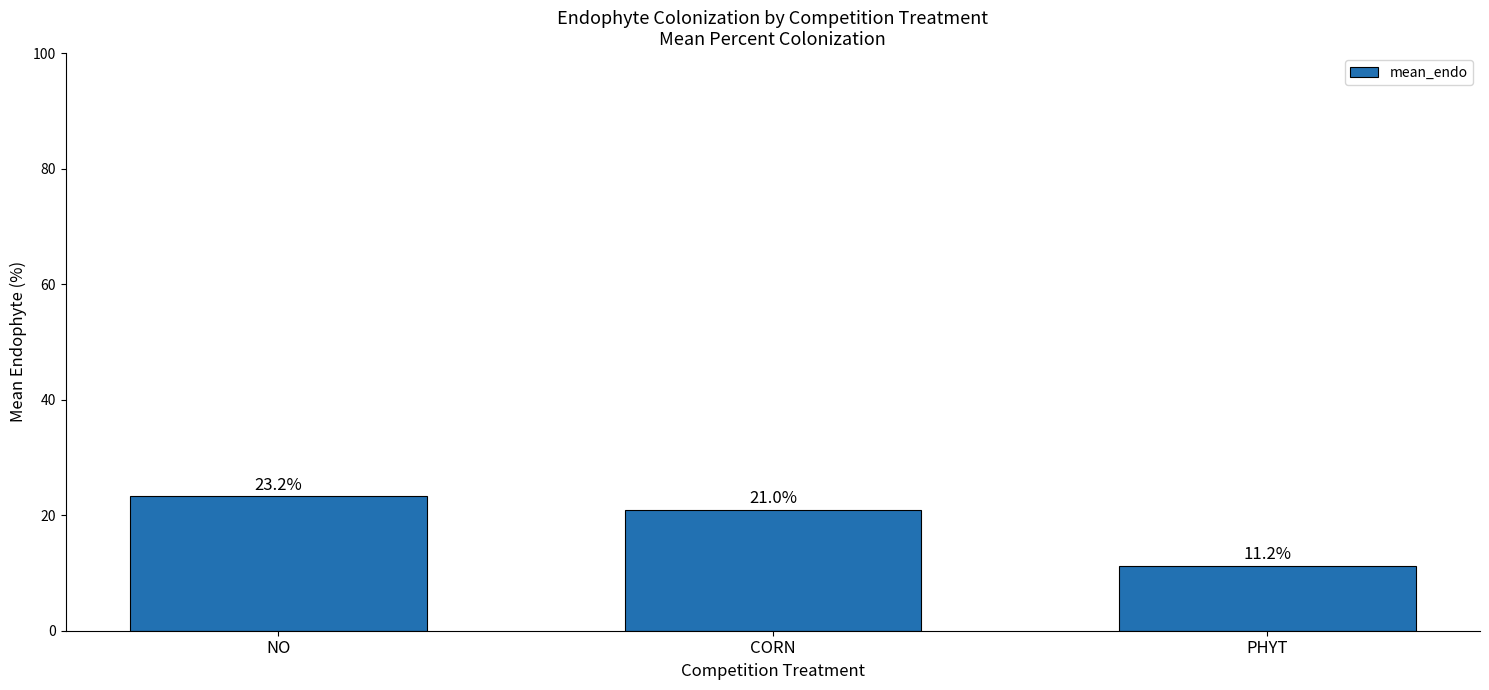

Which label corresponds to the largest value in the chart?

NO